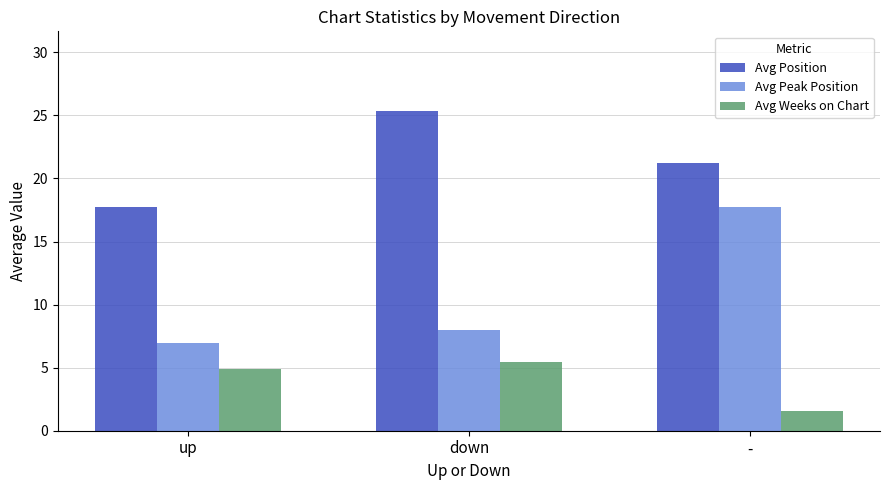

What is the total value across all series at up?

29.6